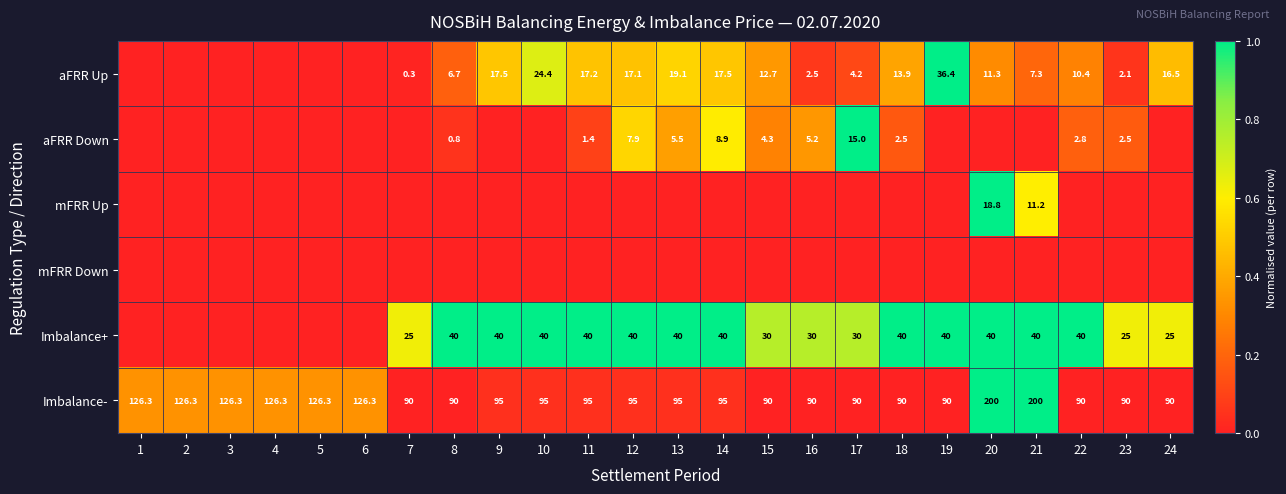

Is it true that Imbalance+ equals 40.0 at 11?

True